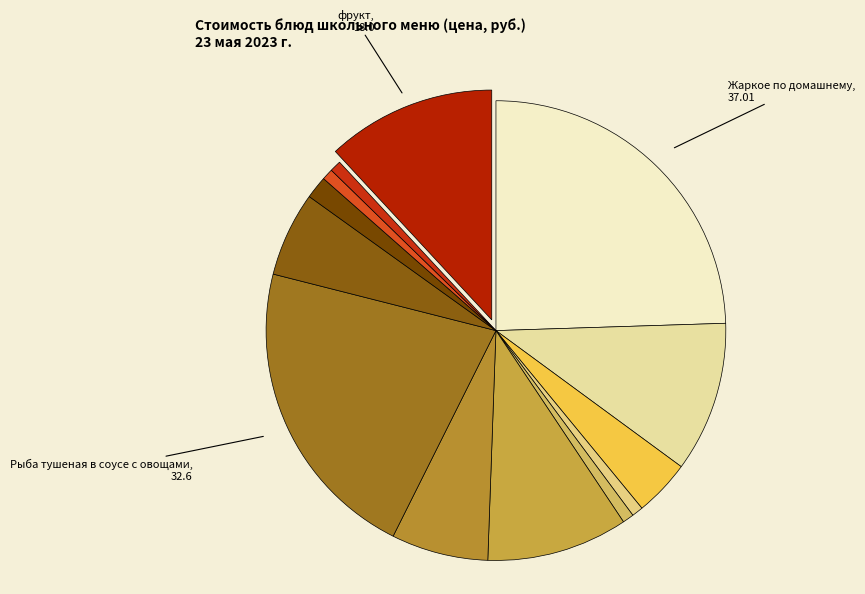

What is the largest slice in the pie chart?

Жаркое по домашнему